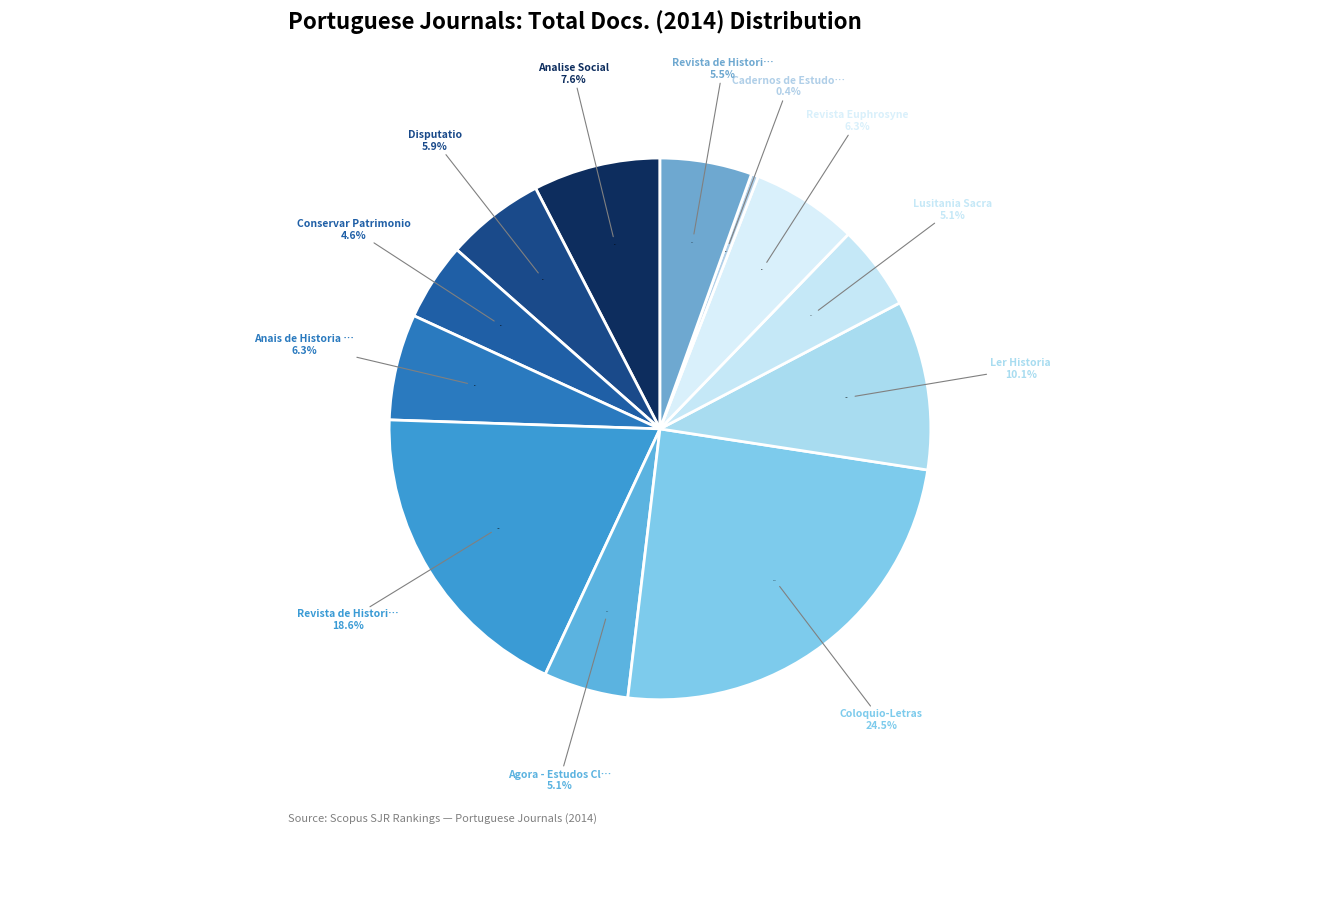

To the nearest percent, what is the difference between the largest and smallest slice percentages?

24%